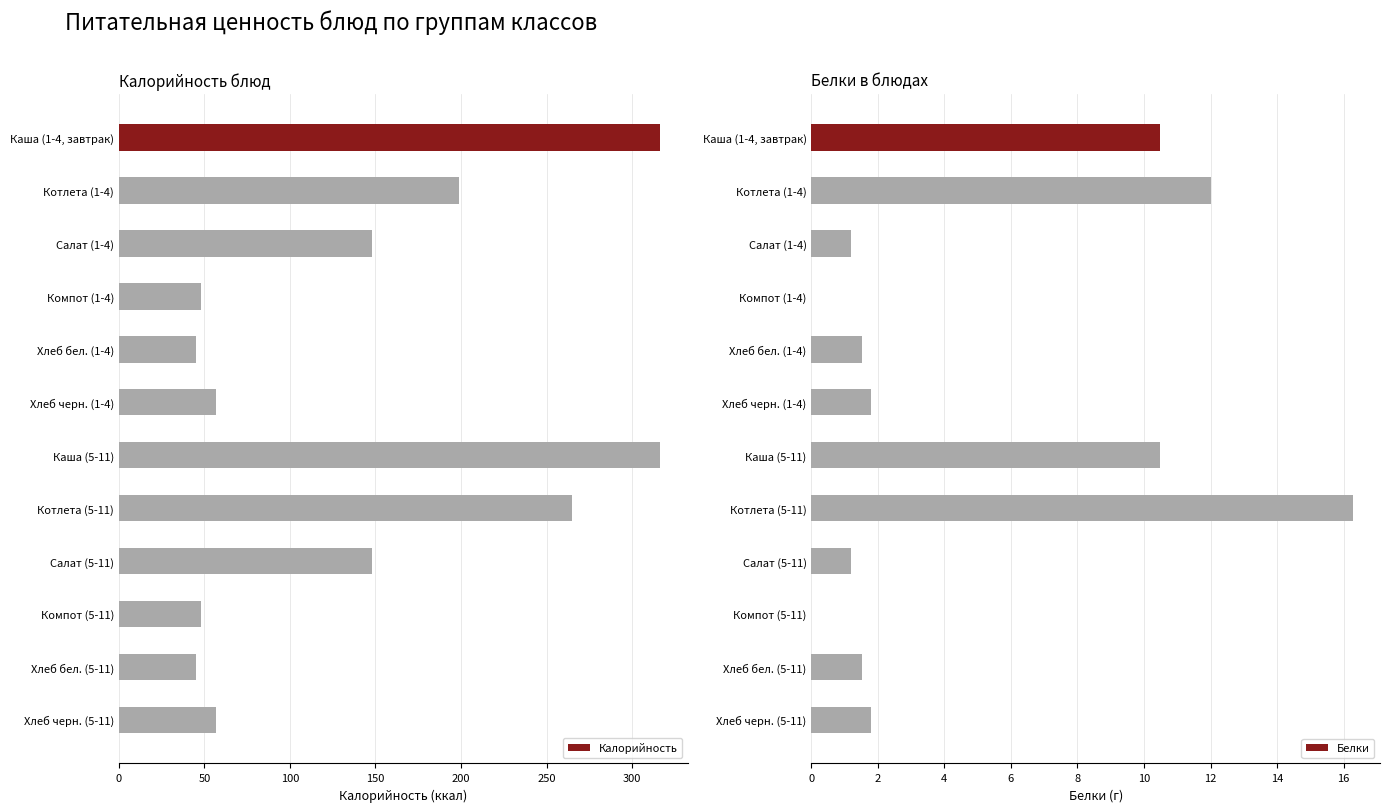

At 200, list the series in order from largest to smallest.

Калорийность, Белки